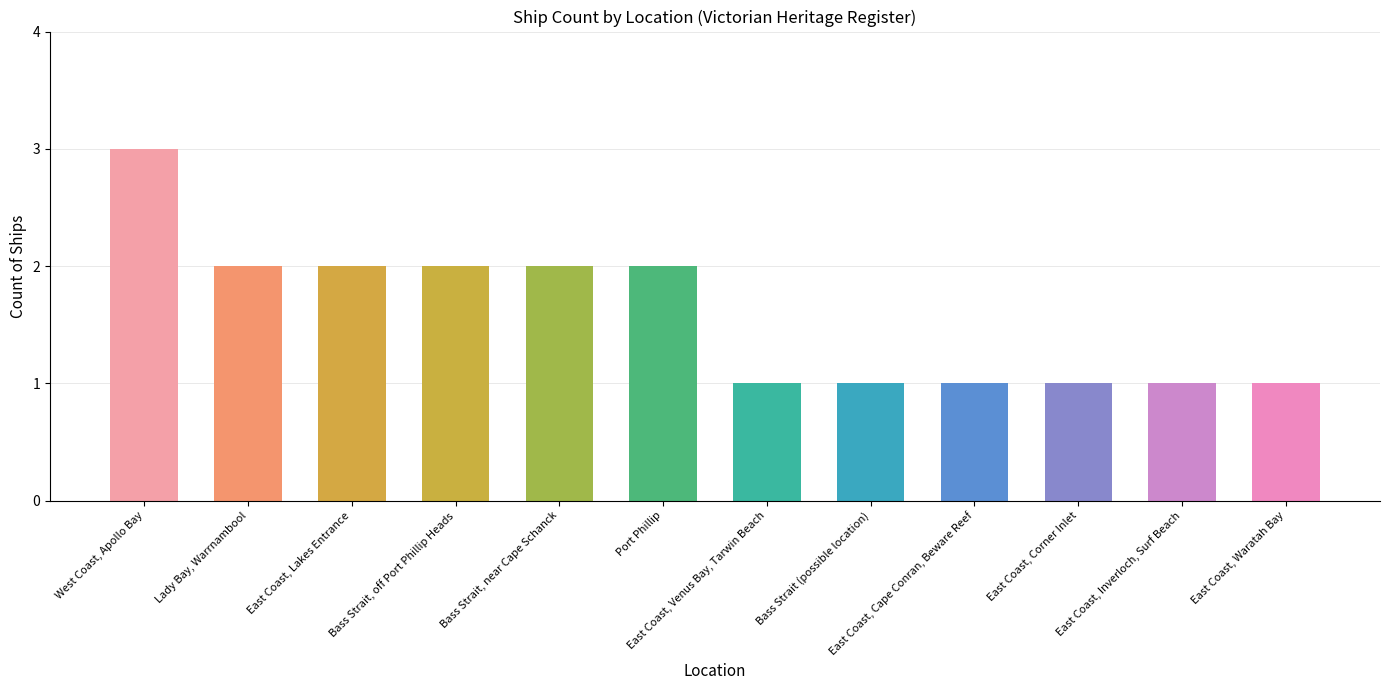

Count the number of categories in the chart.

12